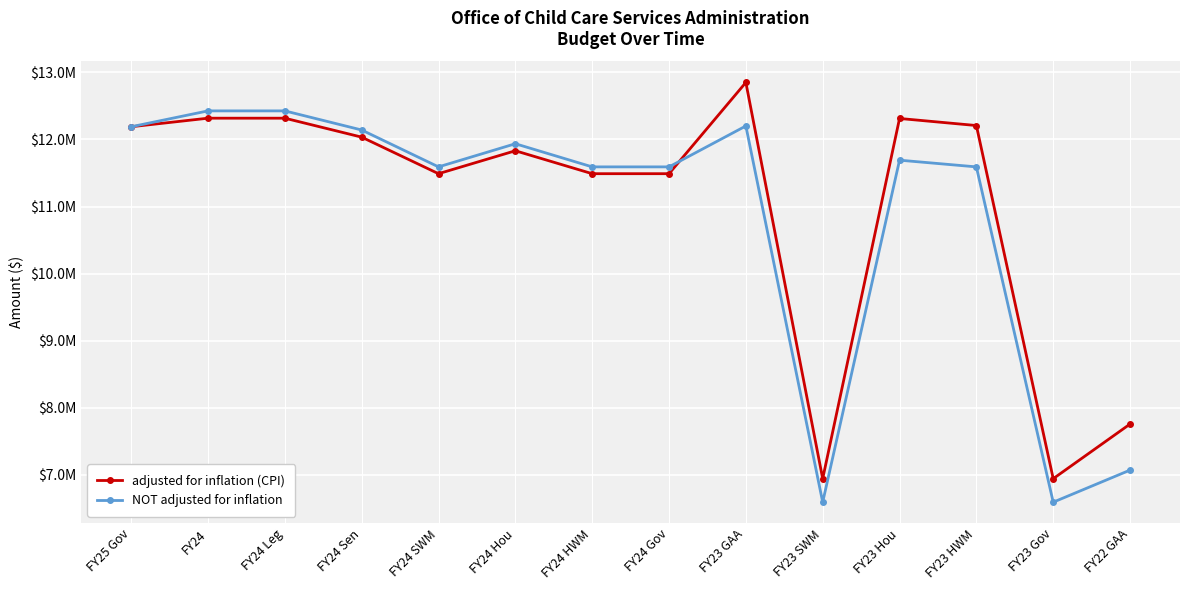

Rank the categories by adjusted for inflation (CPI) value from highest to lowest.

FY23 GAA, FY24, FY24 Leg, FY23 Hou, FY23 HWM, FY25 Gov, FY24 Sen, FY24 Hou, FY24 SWM, FY24 HWM, FY24 Gov, FY22 GAA, FY23 SWM, FY23 Gov